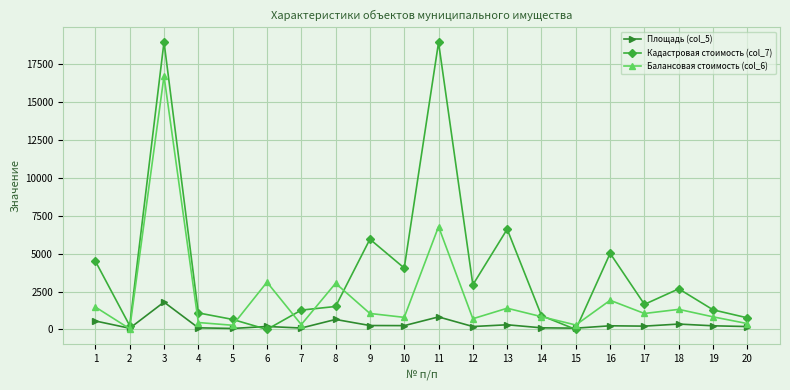

Rank the series at 3 from lowest to highest value.

Площадь (col_5), Балансовая стоимость (col_6), Кадастровая стоимость (col_7)